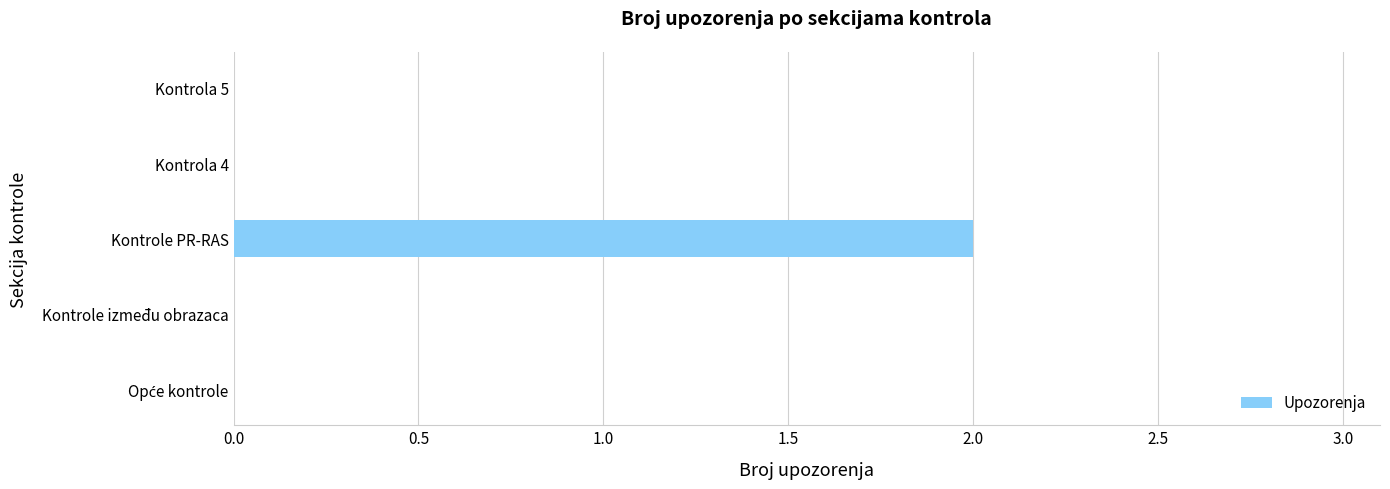

Between Kontrole PR-RAS and Kontrola 4, which is larger?

Kontrole PR-RAS